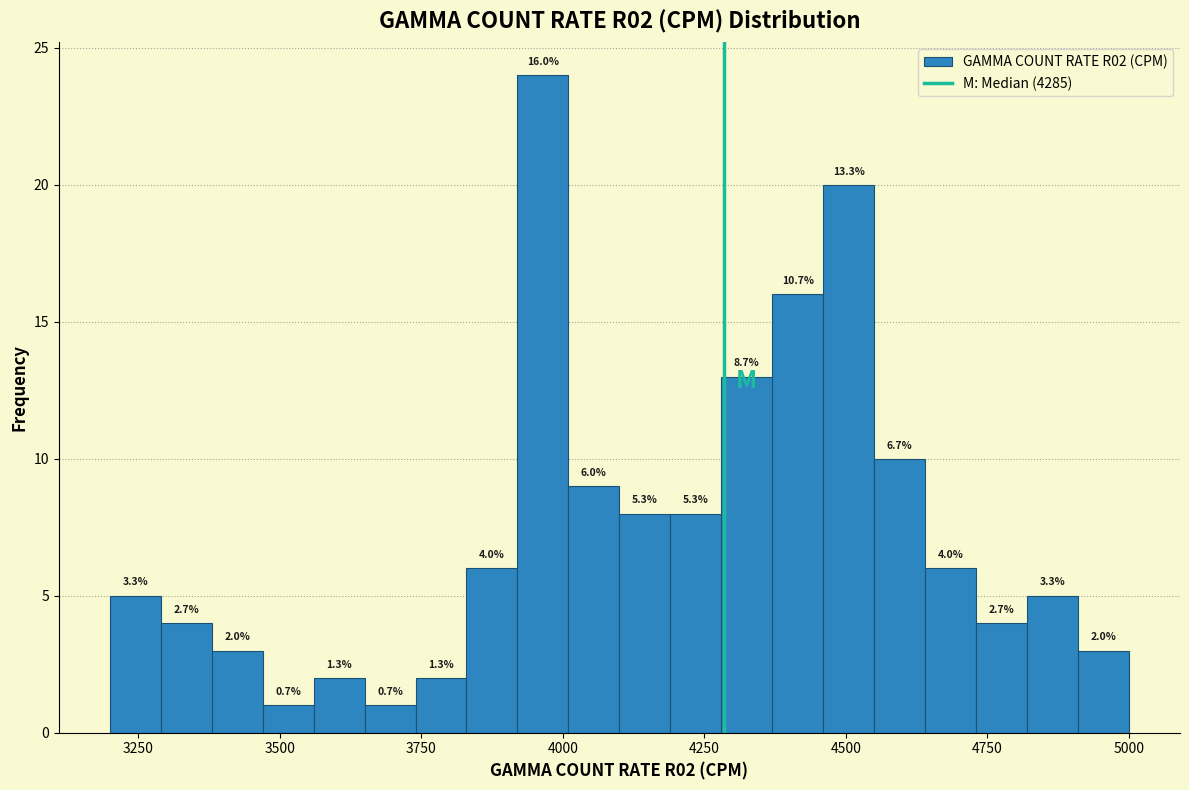

Around what value on the x-axis is the tallest bar? Give the approximate position of its centre, as read against the axis.

3950